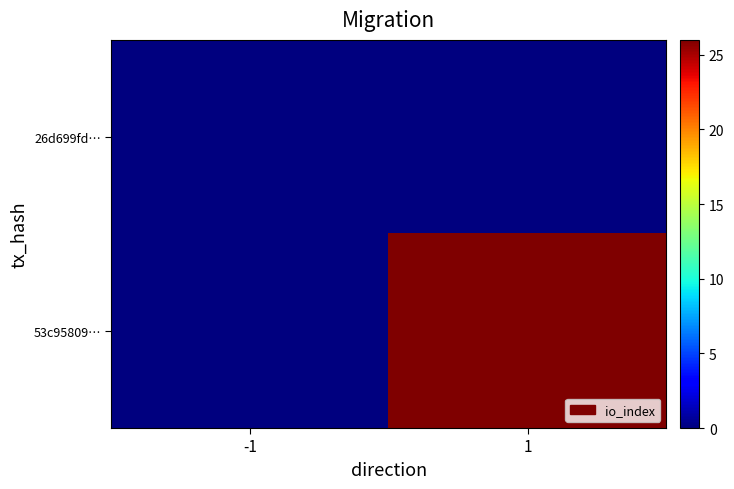

Reading right to left, list all the values displayed in this chart.

26d699fd…: 1=0	-1=0
53c95809…: 1=26	-1=0